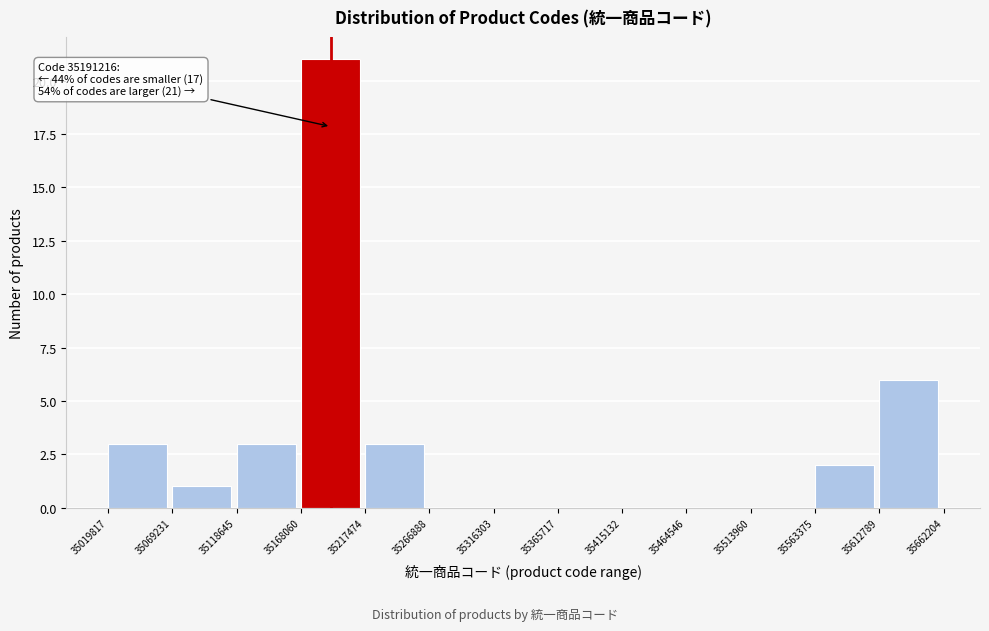

Which range on the x-axis has the tallest bar?

35168060 to 35217474